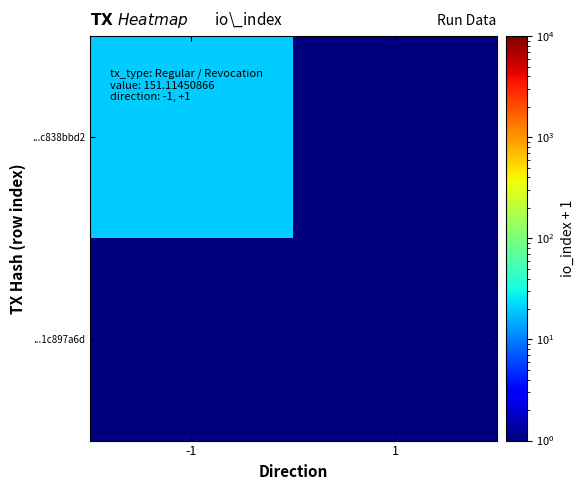

Reading left to right, transcribe all the data shown in this chart.

...c838bbd2: -1=20	1=1
...1c897a6d: -1=1	1=1